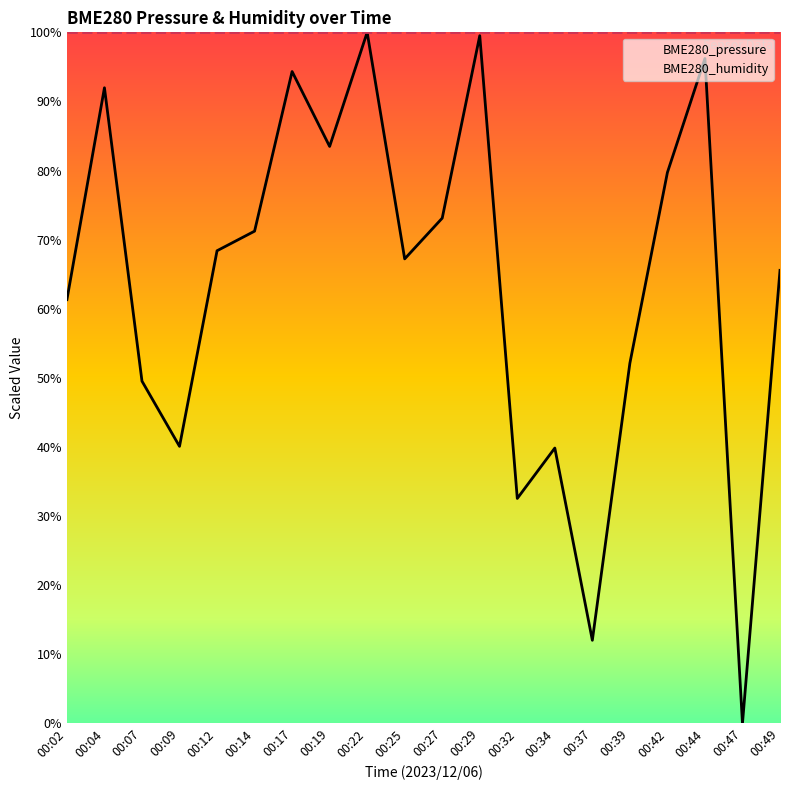

Which series has the largest total across all categories?

BME280_humidity